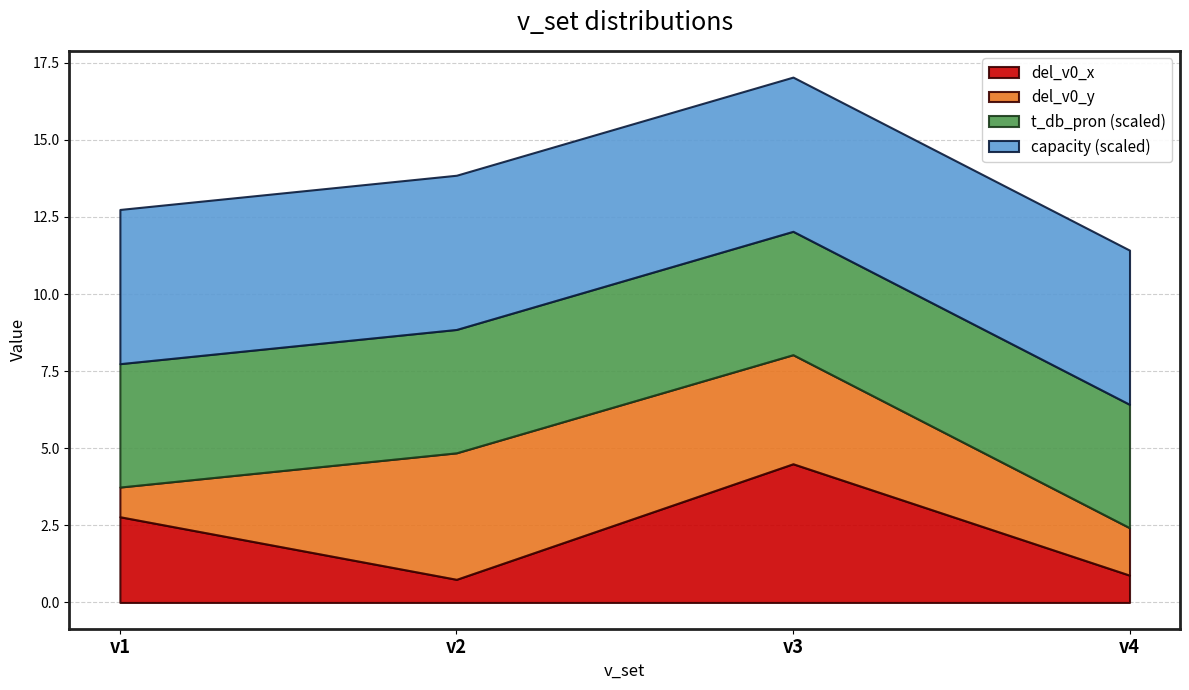

In del_v0_x, how many points are lower than both neighbors (excluding endpoints)?

1